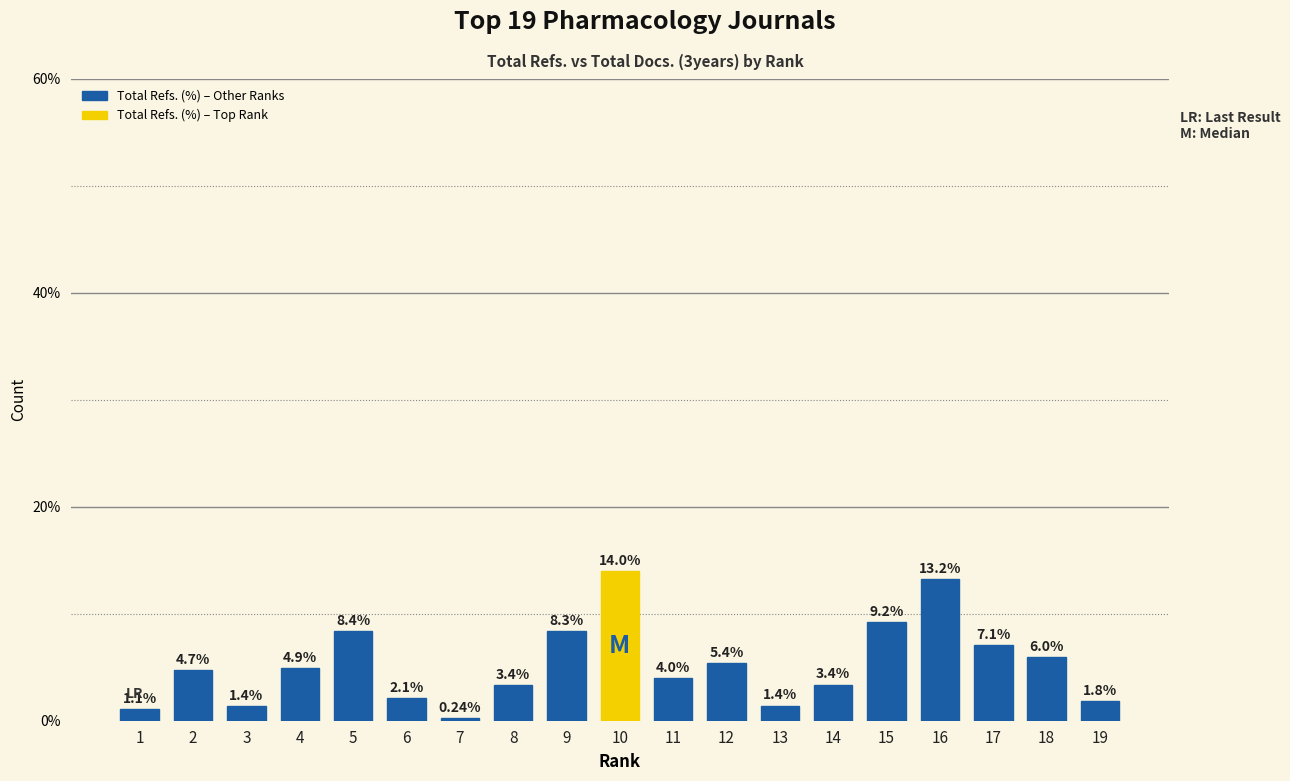

What is the approximate value at 5?

8.4